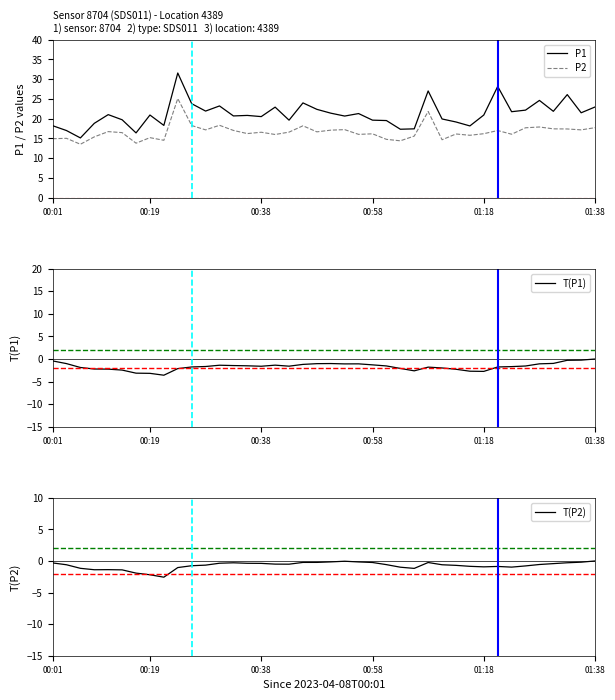

What is the label of the 13th point from the left?

12